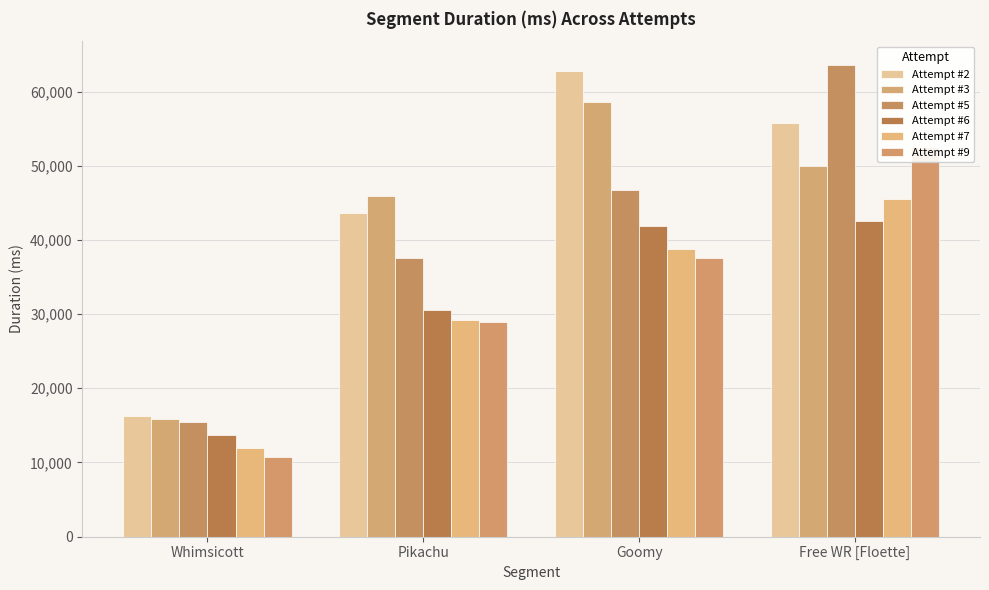

Reading left to right, extract all data points from this chart.

Attempt #2: 16280	43666	62700	55731
Attempt #3: 15801	45883	58571	49939
Attempt #5: 15400	37509	46770	63606
Attempt #6: 13758	30585	41853	42510
Attempt #7: 11882	29249	38820	45551
Attempt #9: 10716	28963	37591	52489